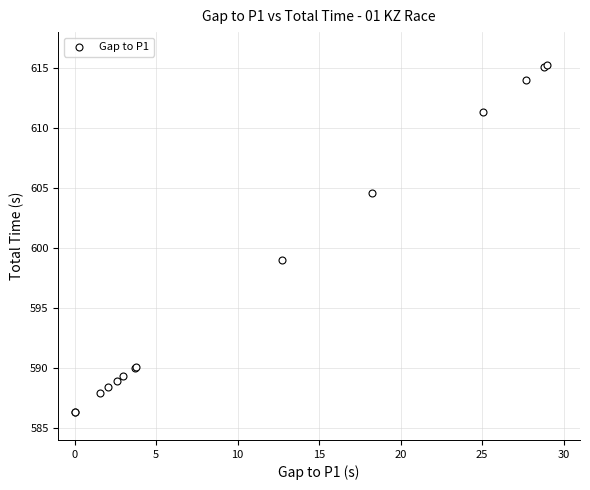

What Y value in the scatter plot is closest to 600?

599.0